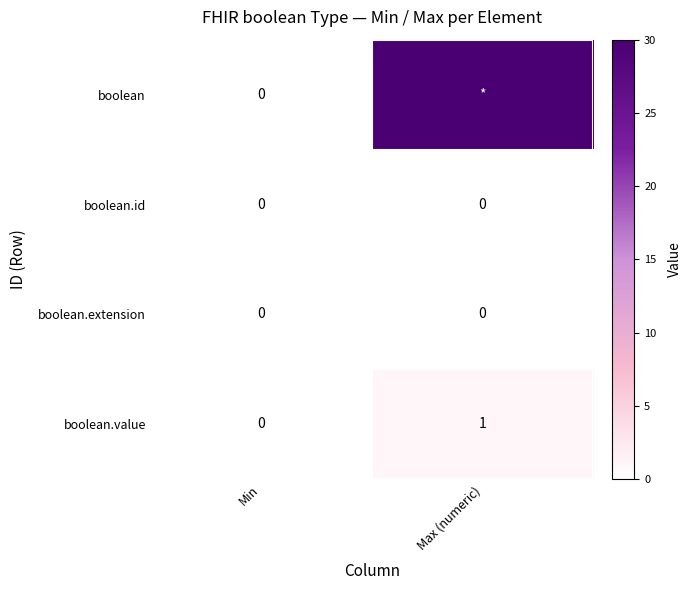

The boolean.id series shows 0 at Max (numeric). True or false?

True